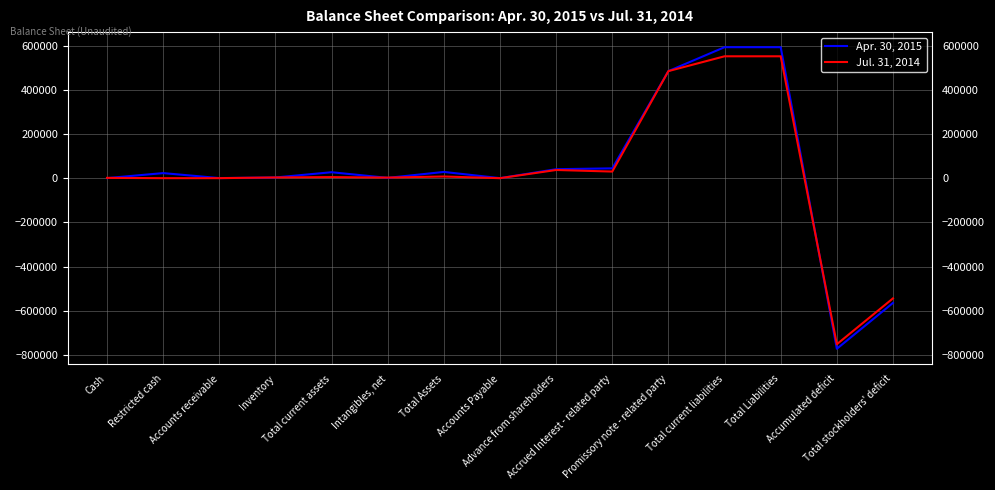

Rank the series by their average value, from lowest to highest.

Jul. 31, 2014, Apr. 30, 2015